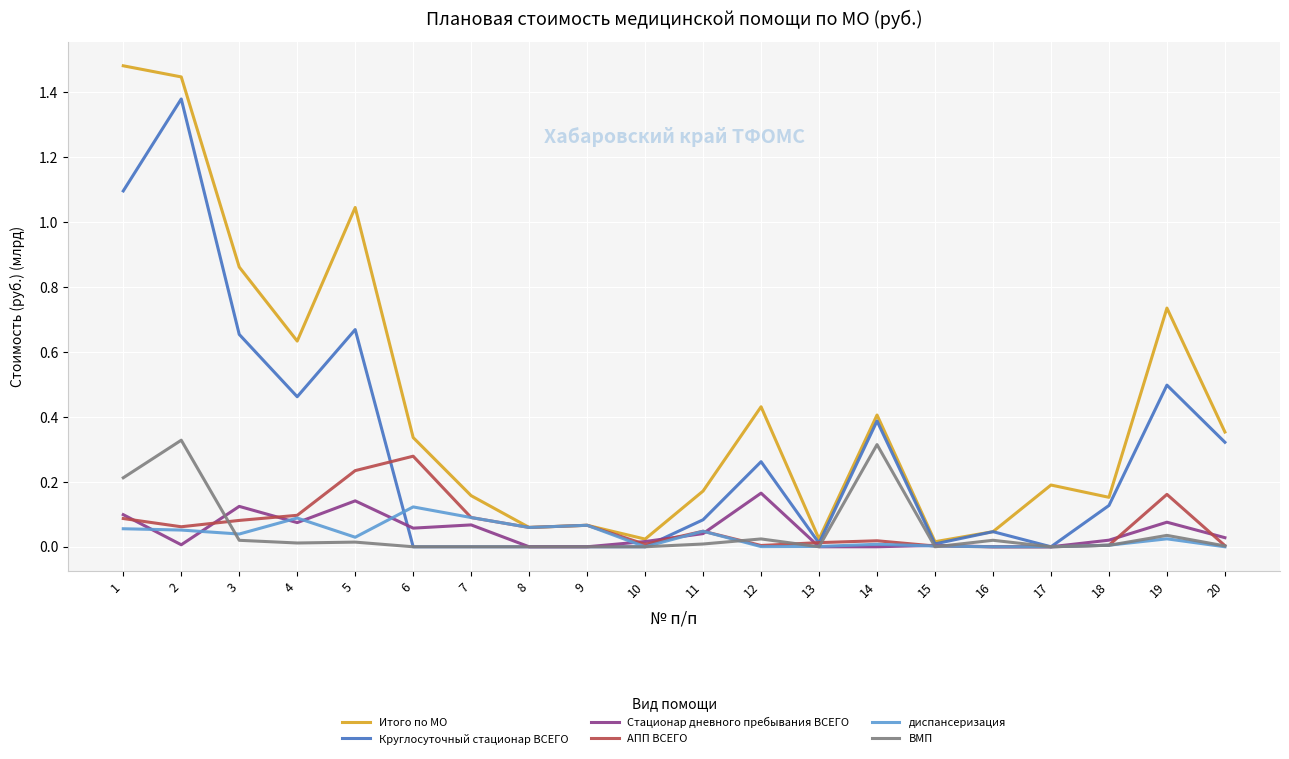

True or false: ВМП has a value of 0.0 at 8.

True